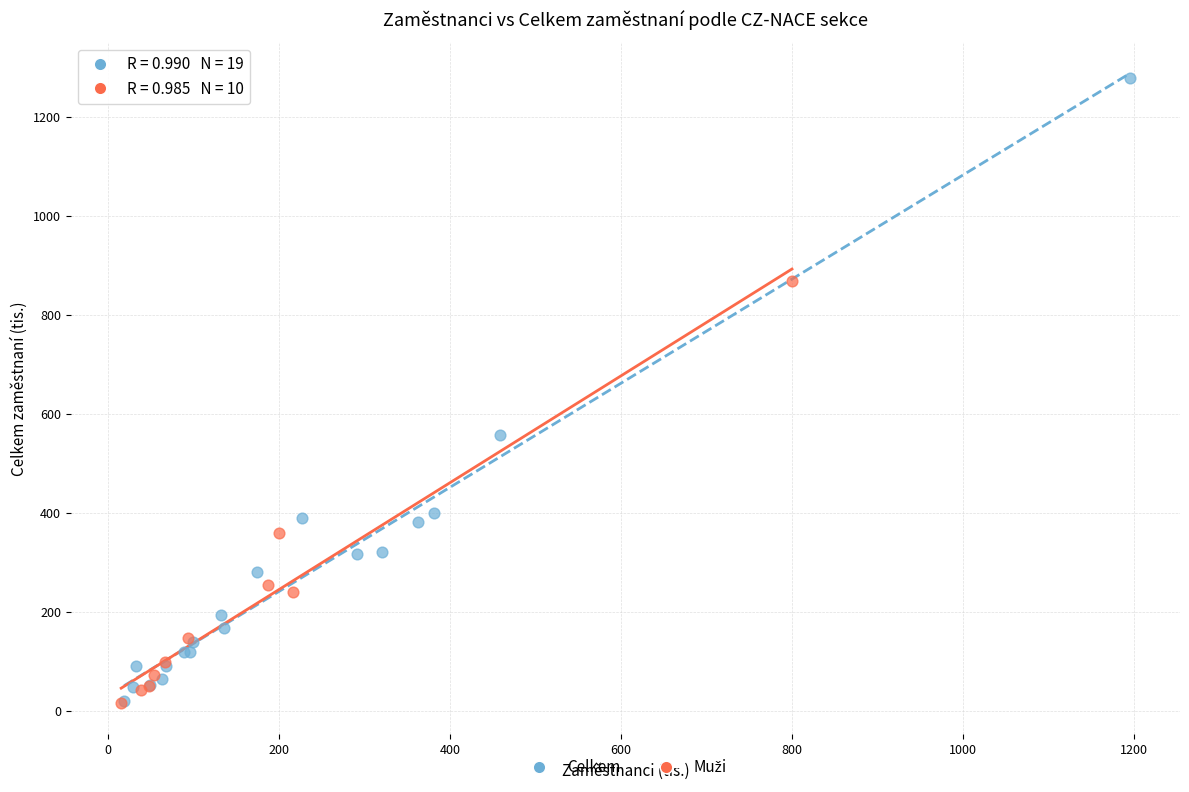

Which series has the largest Y range (max minus min)?

Celkem